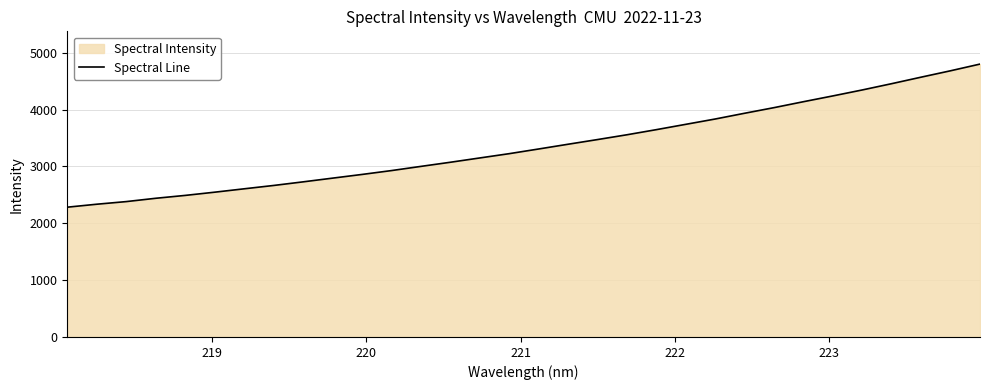

What is the minimum value shown in the chart?

2283.4